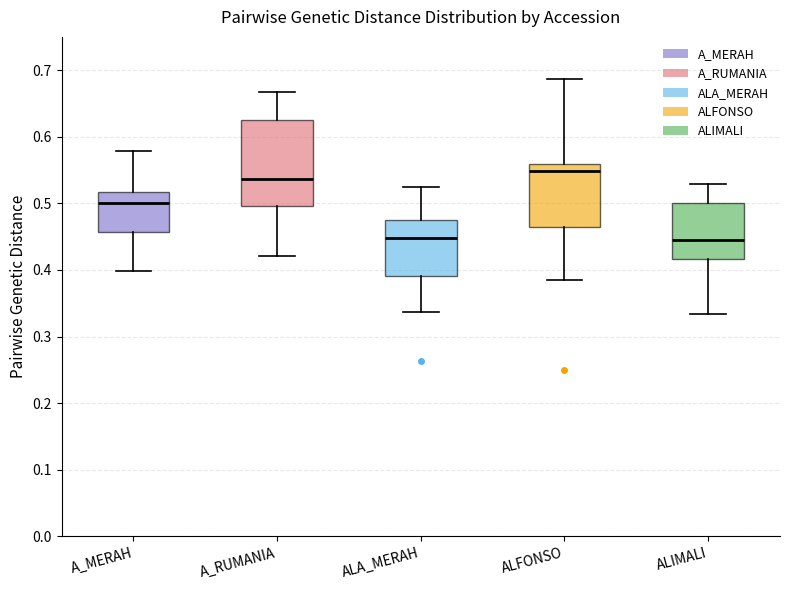

Where is the lower edge of the box for ALFONSO on the y-axis? The values are not printed on the chart, so give them approximately, as read against the axis.

0.46